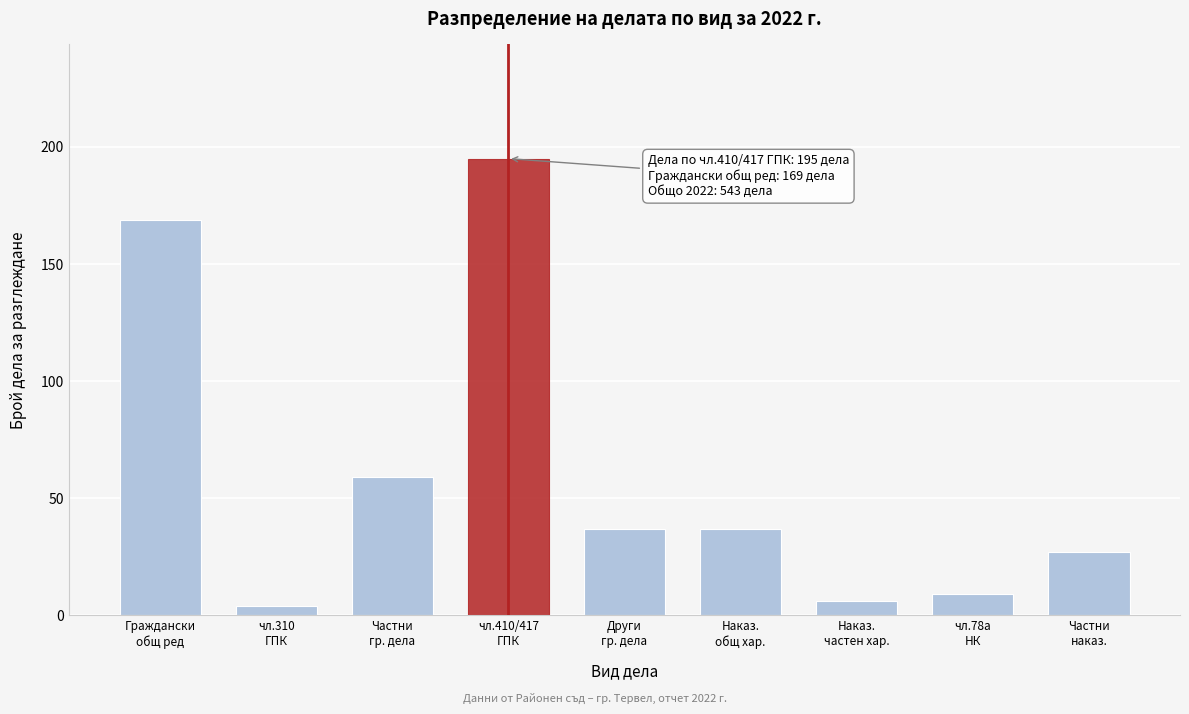

Reading left to right, list all the values displayed in this chart.

169	4	59	195	37	37	6	9	27